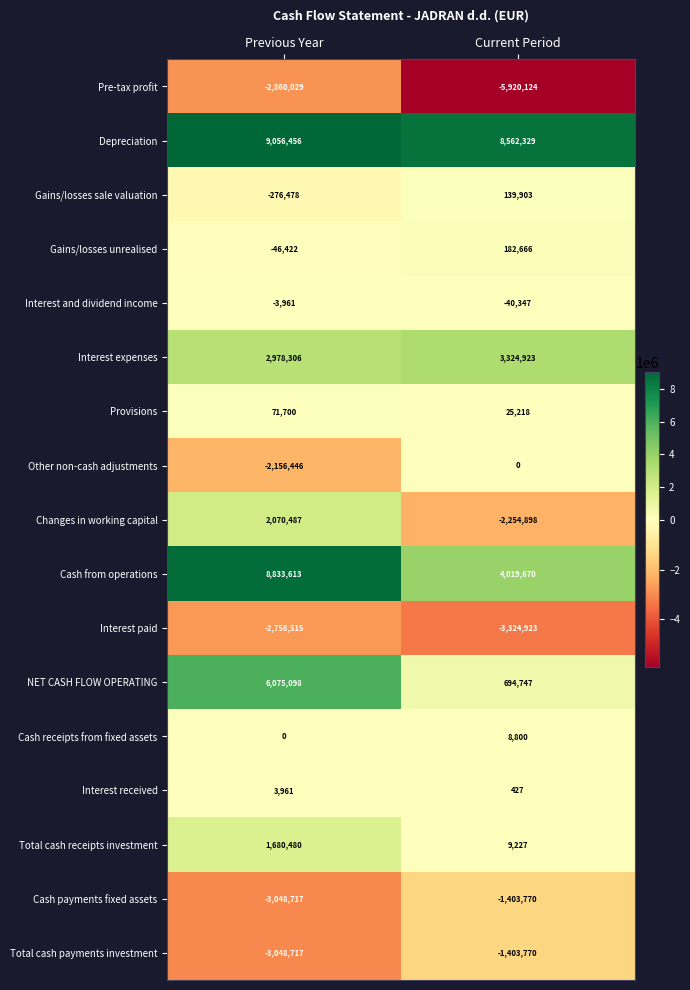

What is the smallest value displayed?

-5920124